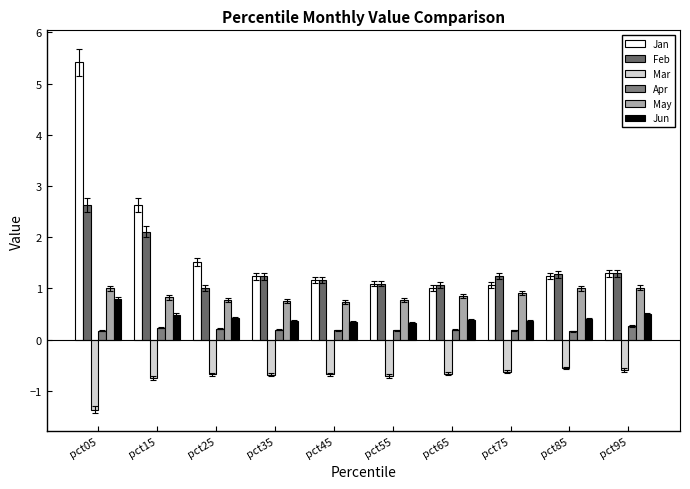

At pct45, list the series in order from smallest to largest.

Mar, Apr, Jun, May, Jan, Feb